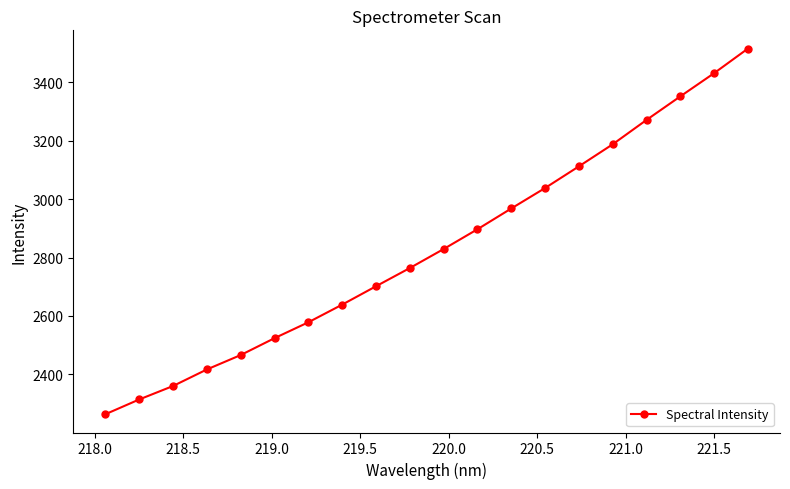

True or false: the data has more than 2 interior local peaks.

False